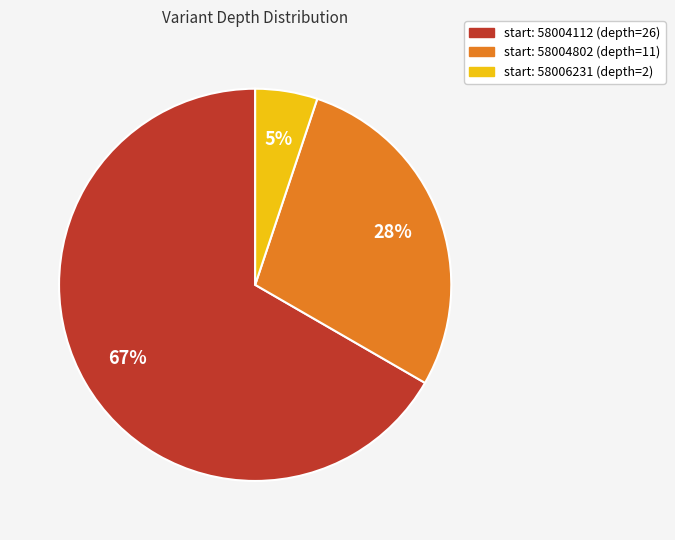

To the nearest percent, what is the difference between the largest and smallest slice percentages?

62%